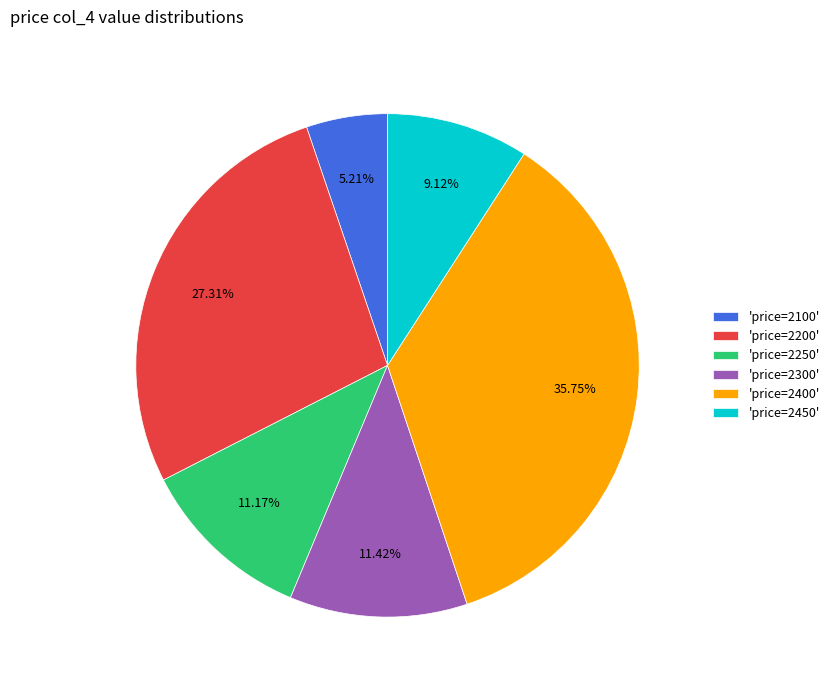

Which slice is the smallest?

'price=2100'